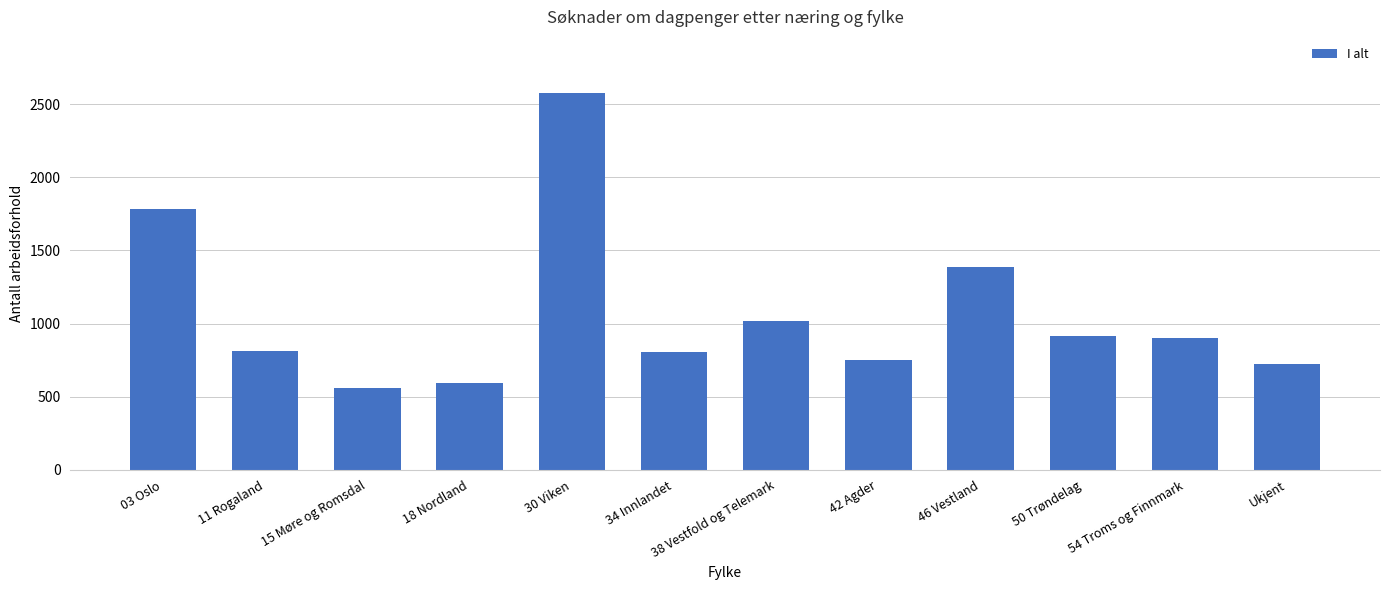

What is the label of the 1st bar from the left?

03 Oslo